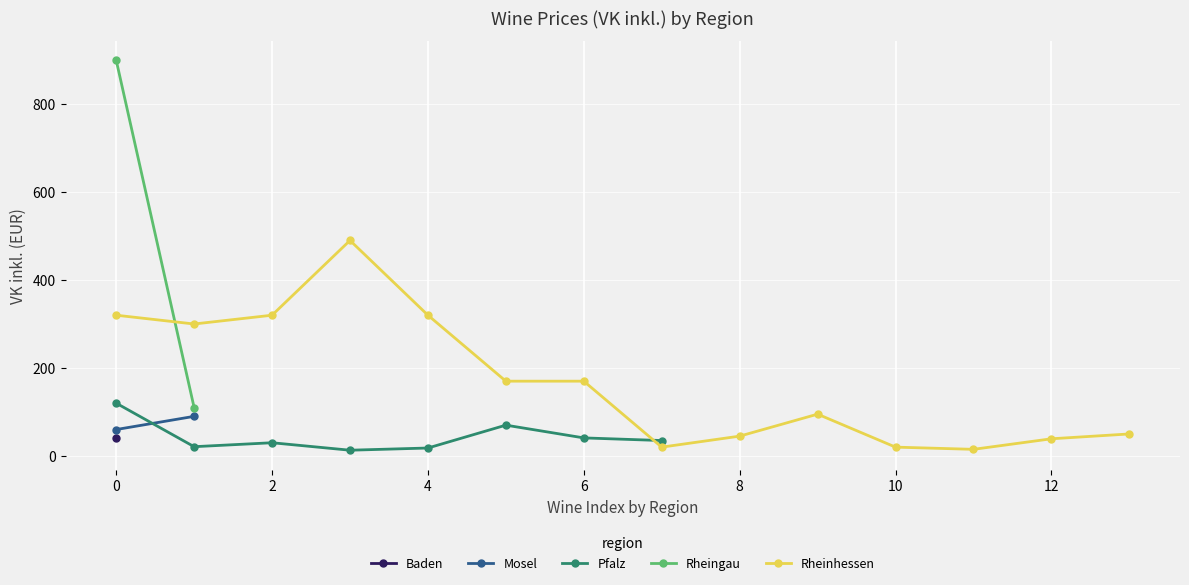

True or false: Pfalz has more than 0 interior local peaks.

True